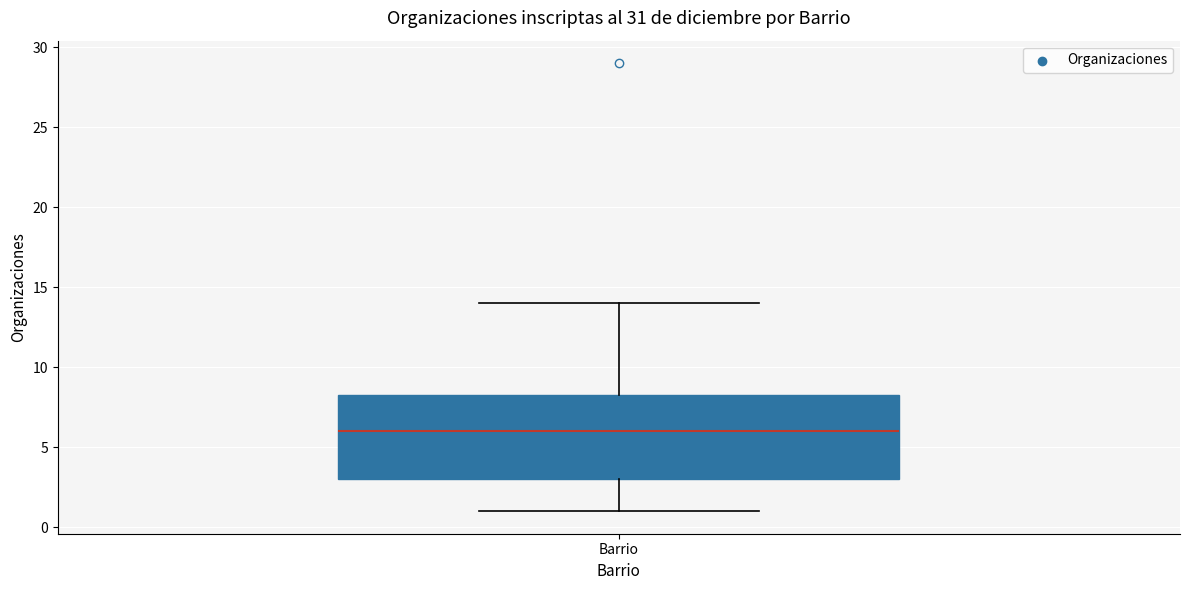

Where does the upper whisker of the box for Barrio end on the y-axis? The values are not printed on the chart, so give them approximately, as read against the axis.

14.0